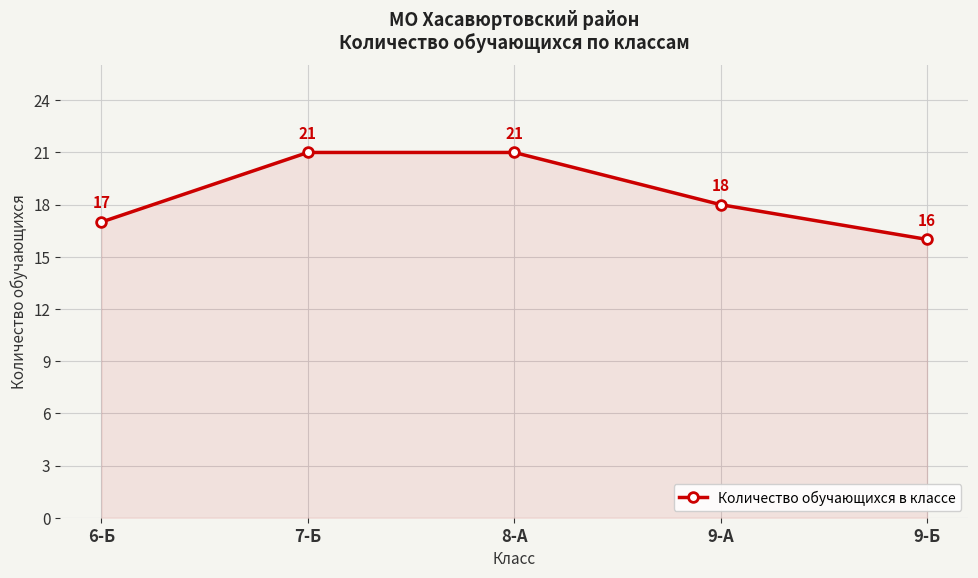

The value at 7-Б is 6. True or false?

False